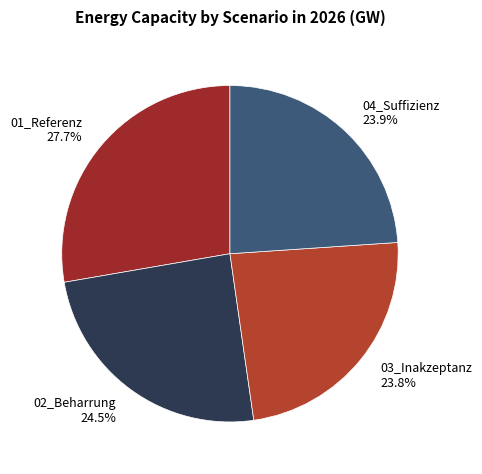

What percentage is the 04_Suffizienz slice, to the nearest percent?

24%